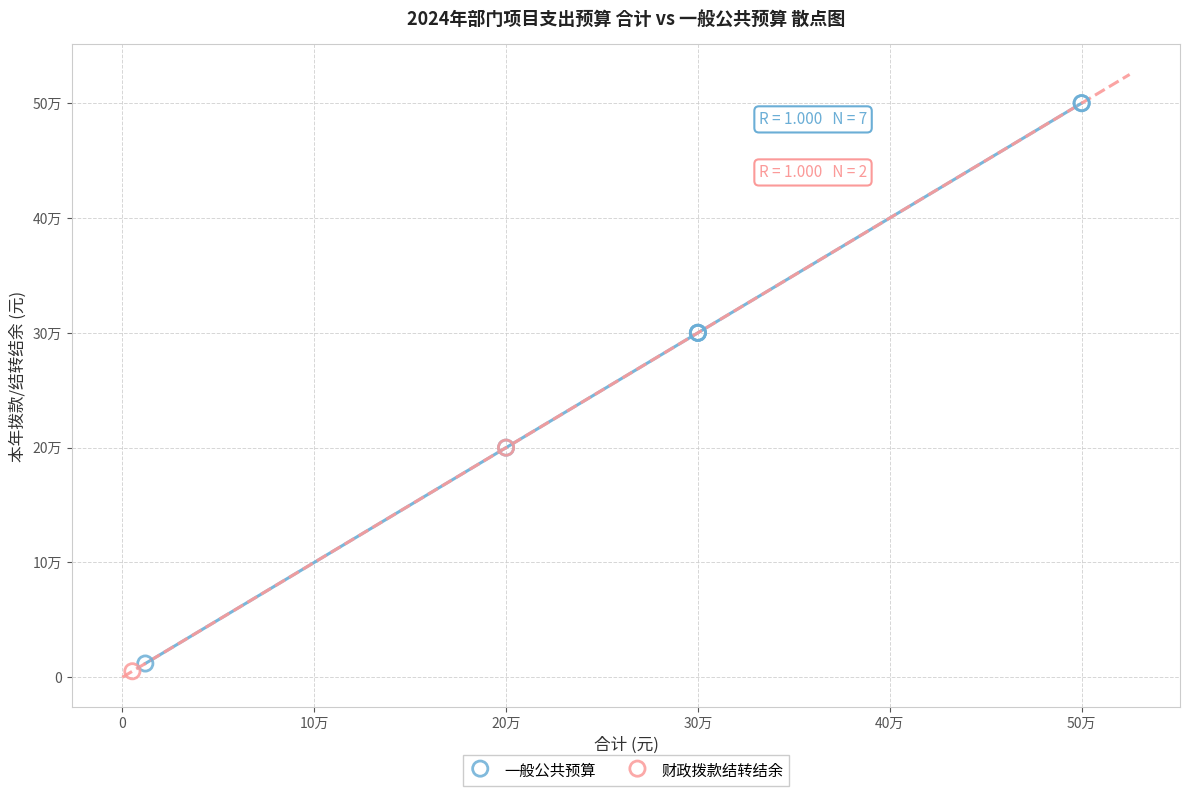

What are all the series names shown in the legend?

一般公共预算, 财政拨款结转结余